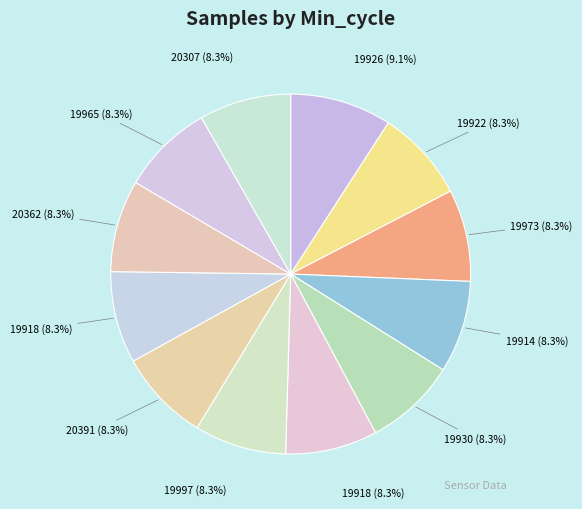

Does any single category account for the majority?

No